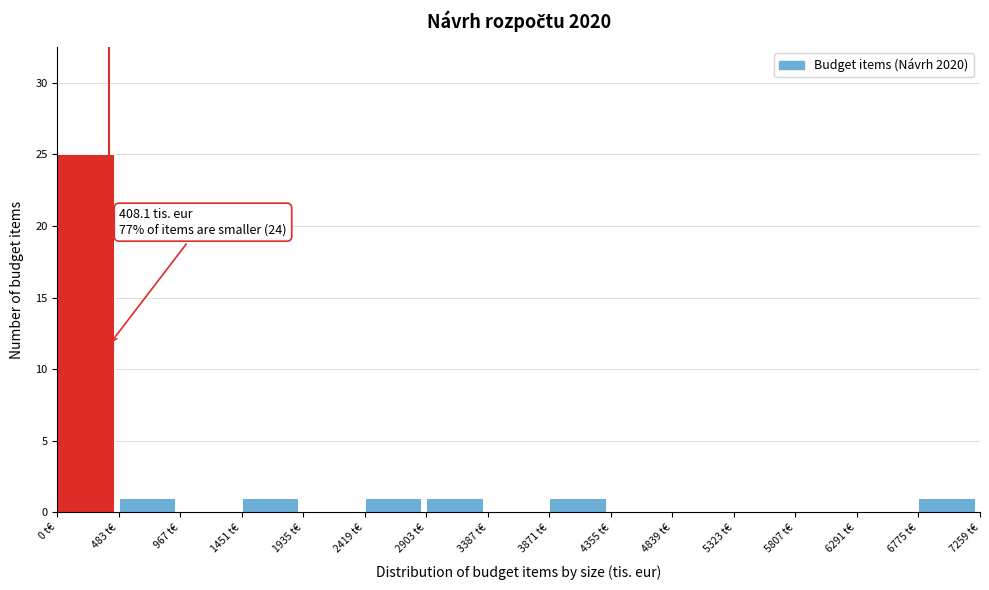

Over which range of the x-axis is the bar tallest?

0 to 500